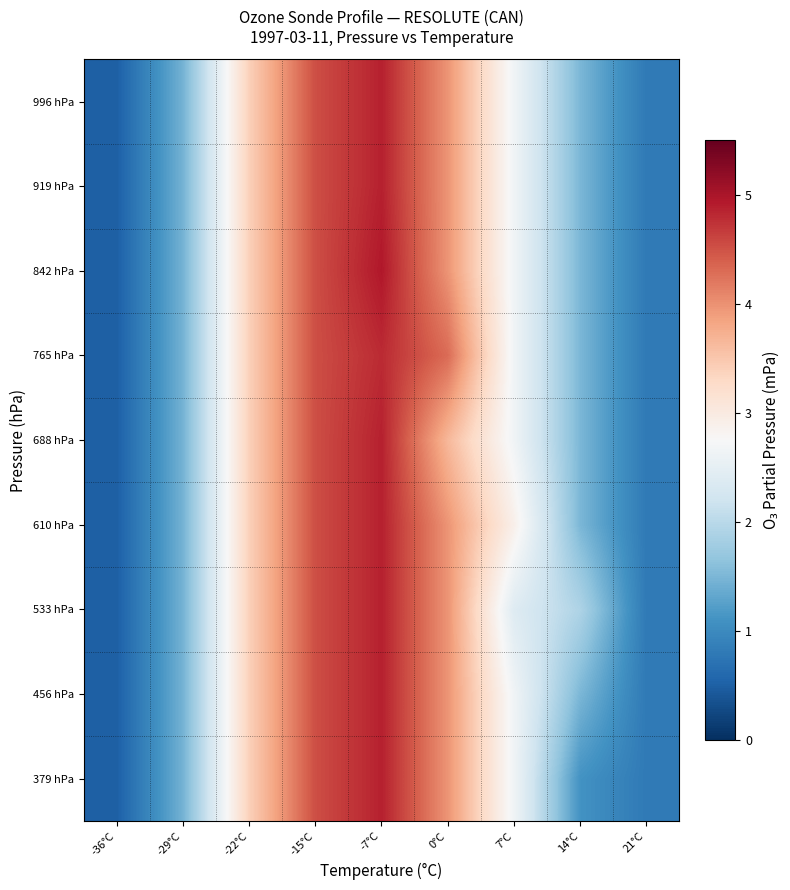

At -36°C, list the series in order from largest to smallest.

379 hPa, 456 hPa, 533 hPa, 610 hPa, 688 hPa, 765 hPa, 842 hPa, 919 hPa, 996 hPa